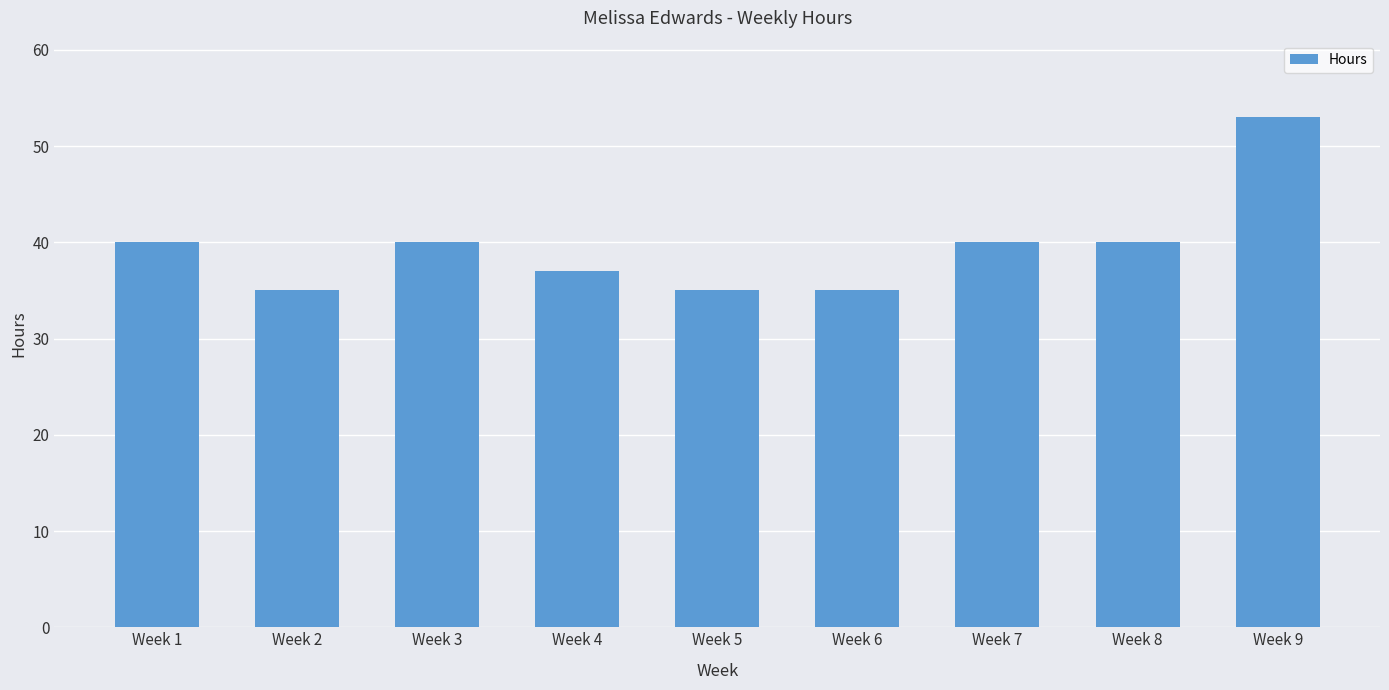

True or false: the data shows 10 at Week 5.

False